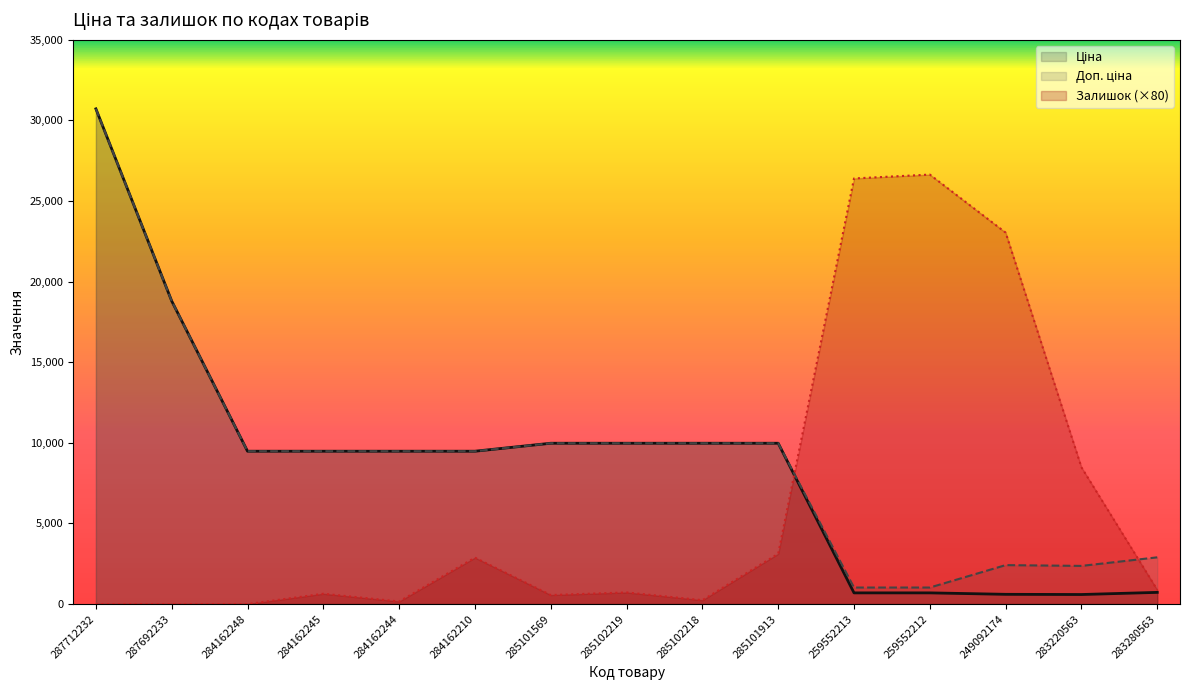

How many interior local valleys does the Доп. ціна series have?

1